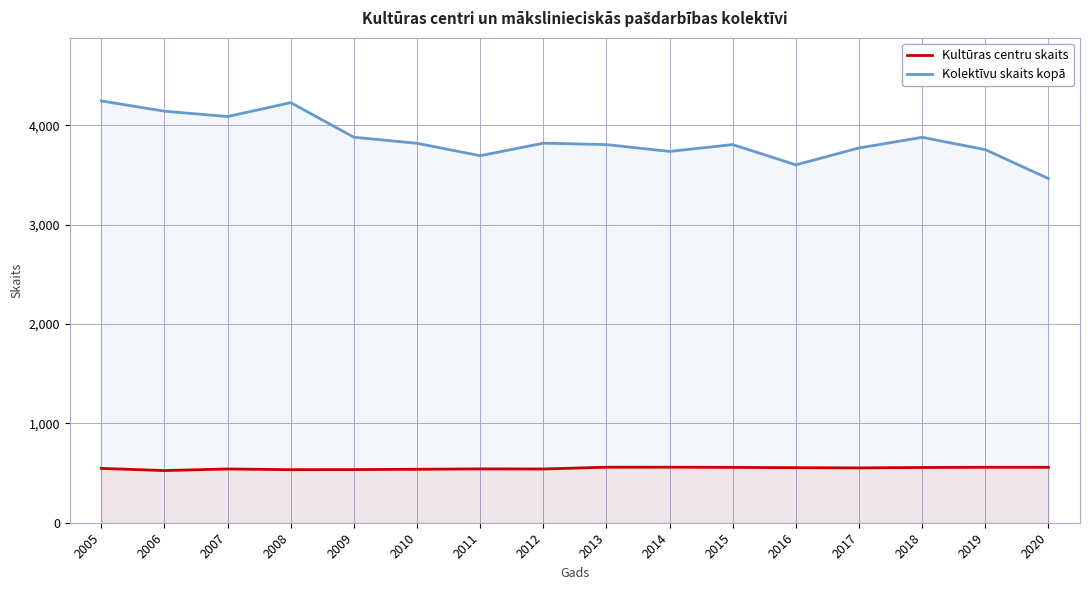

True or false: Kolektīvu skaits kopā has a value of 1547 at 2016.

False